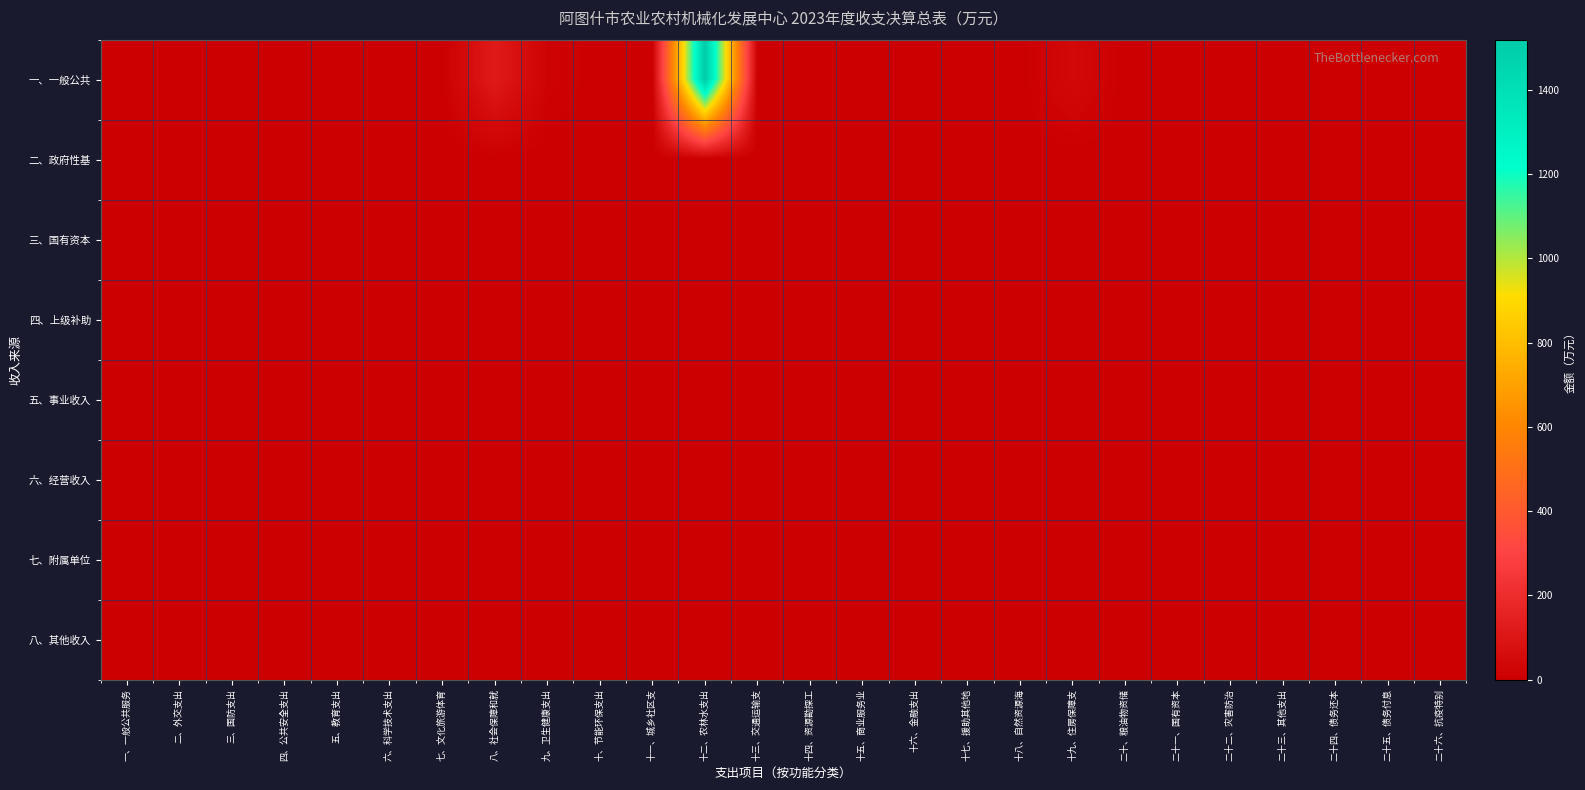

Which category has the highest value across all series?

十二、农林水支出